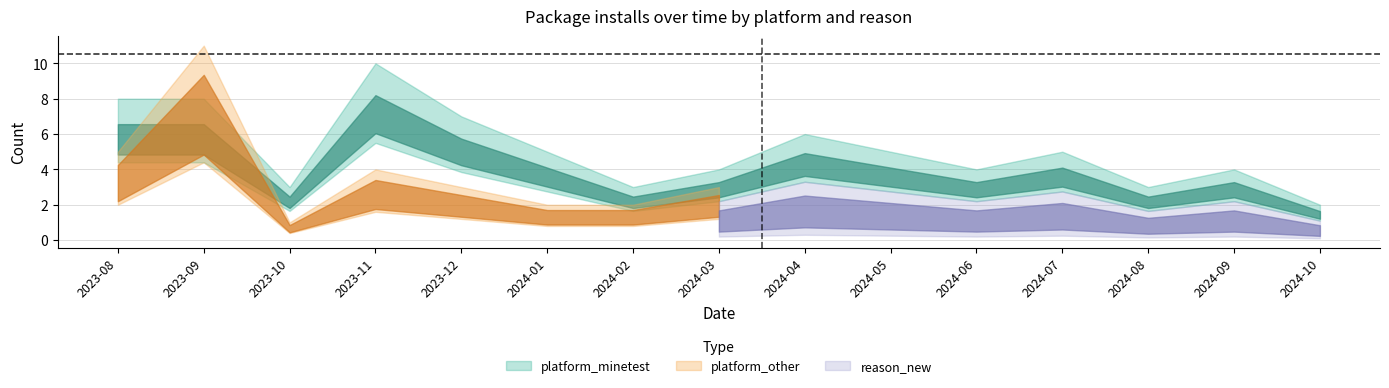

True or false: reason_dependency and reason_new cross at least once.

False